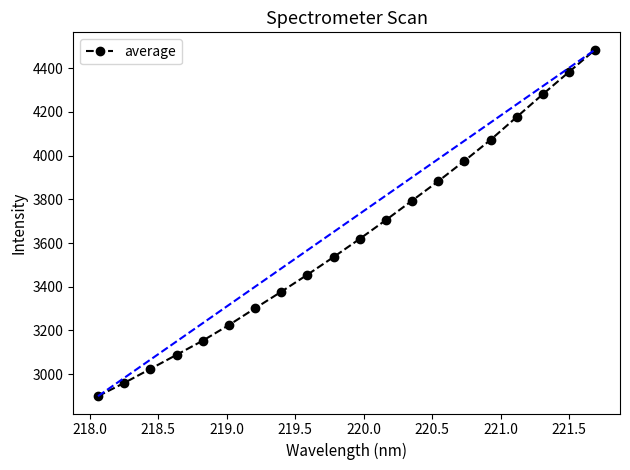

What is the minimum value for average?

2898.9